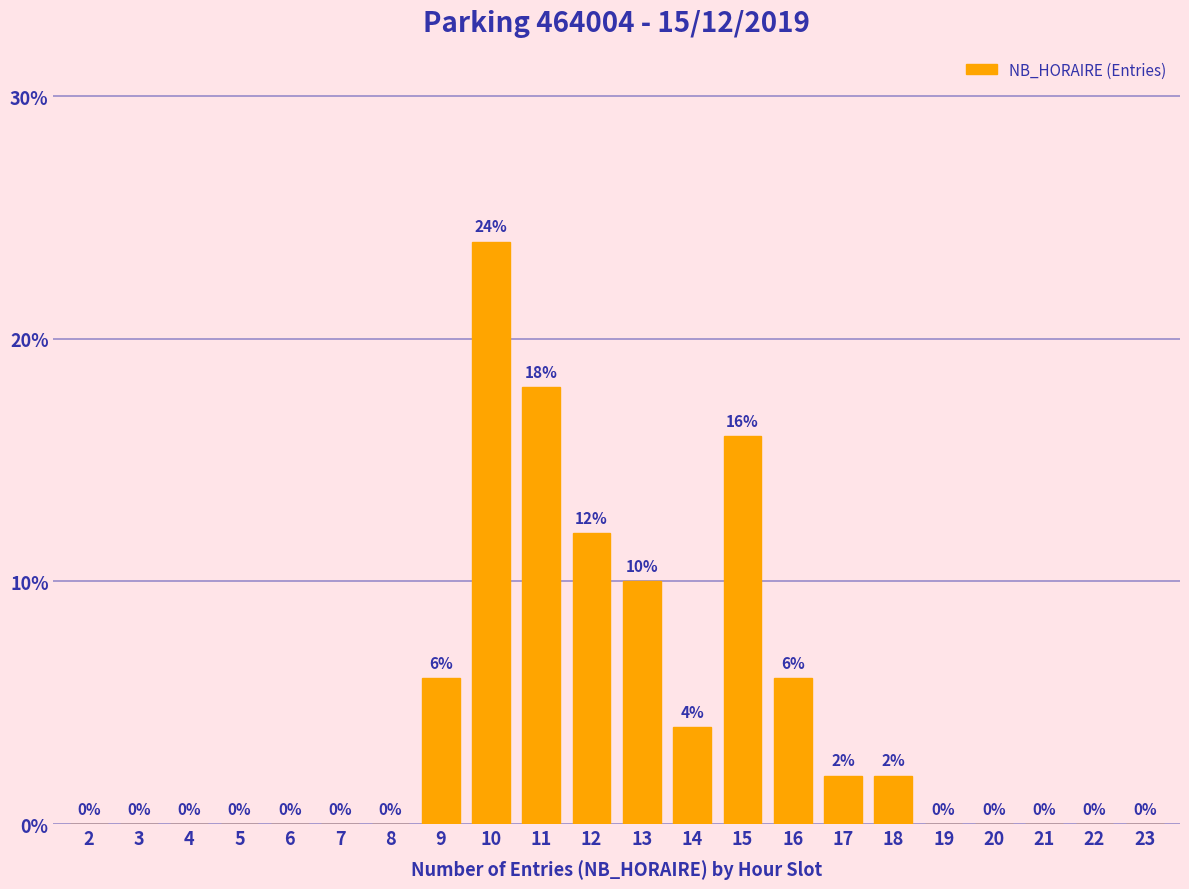

Reading left to right, transcribe all the data shown in this chart.

2=0	3=0	4=0	5=0	6=0	7=0	8=0	9=6	10=24	11=18	12=12	13=10	14=4	15=16	16=6	17=2	18=2	19=0	20=0	21=0	22=0	23=0